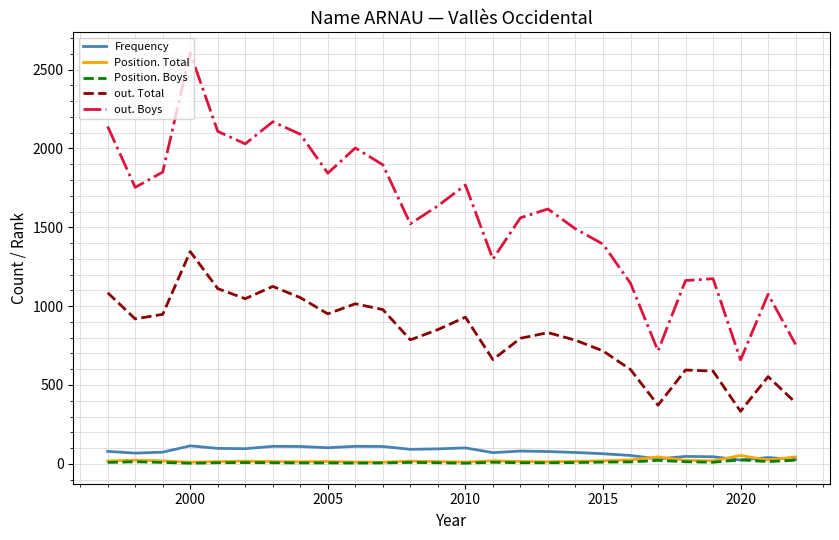

What is the sum of all Position. Total values?

519